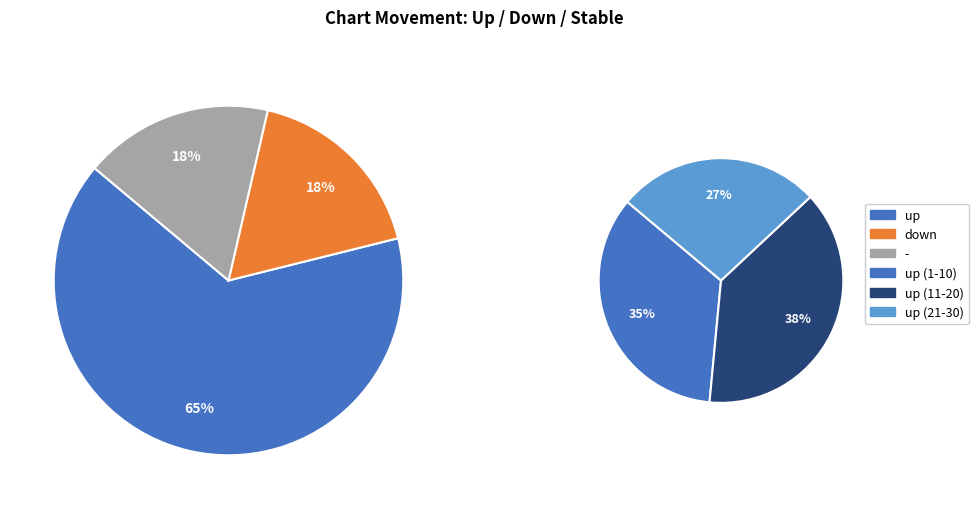

To the nearest percent, what is the combined percentage of down and up?

82%